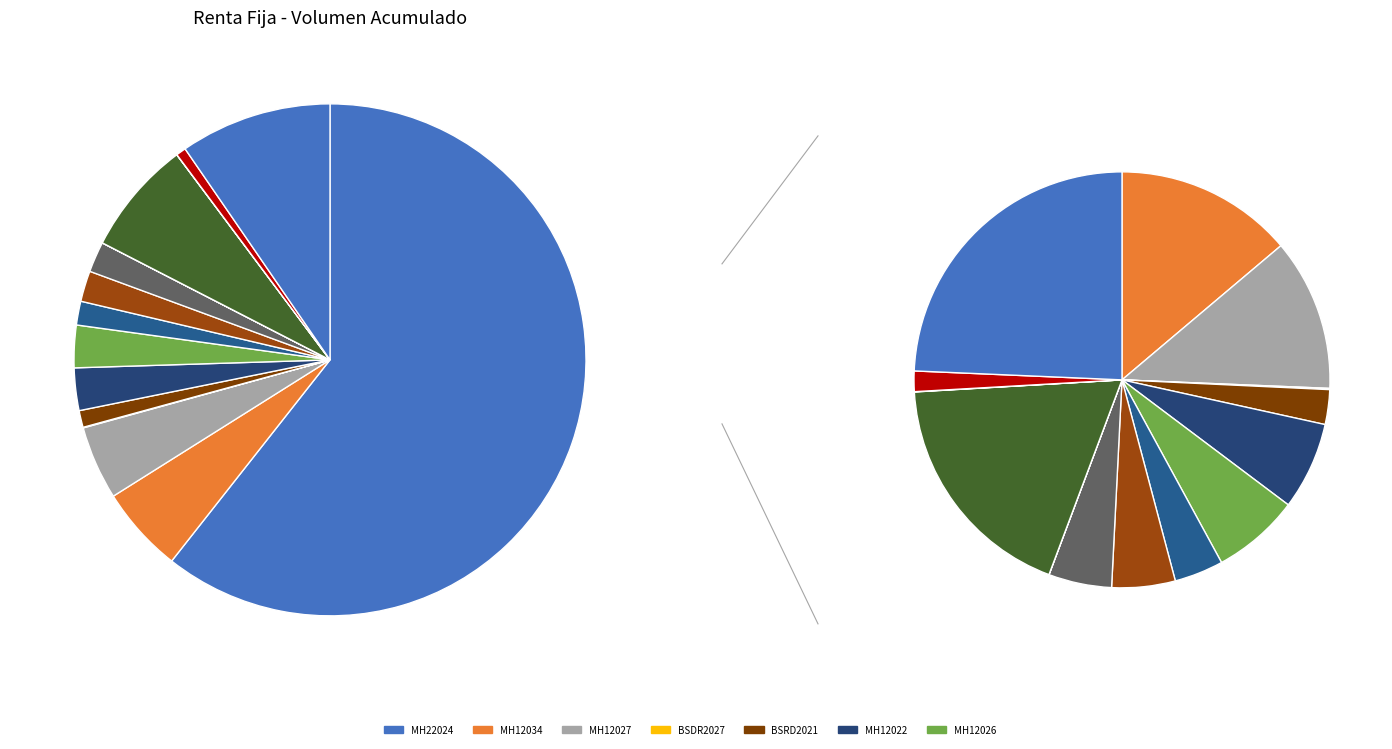

Does MH22024 account for over 50% of the chart?

Yes